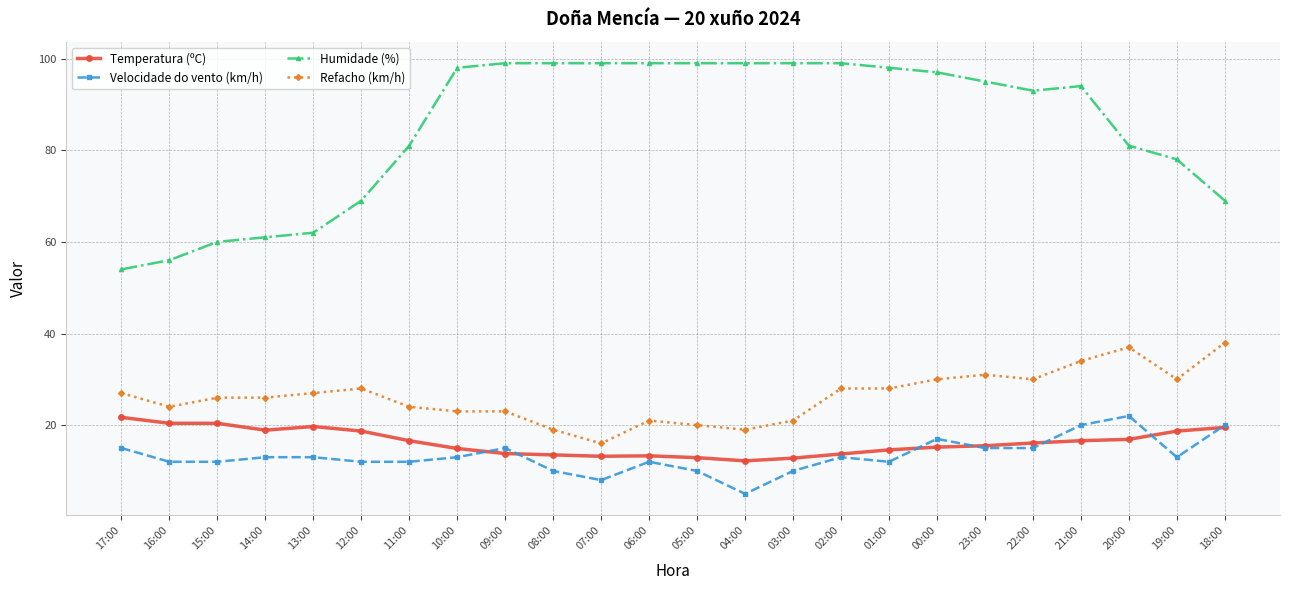

What is the highest value of the Refacho (km/h) series?

38.0